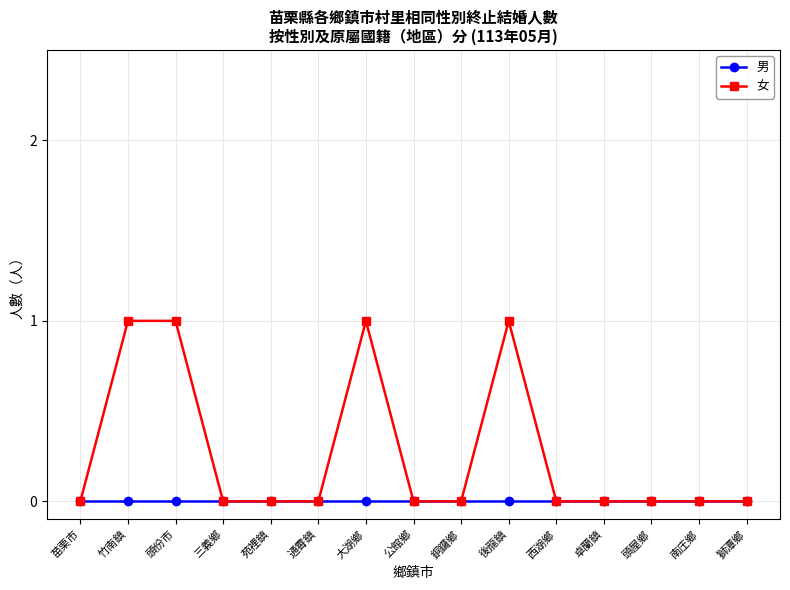

Reading left to right, list all the values displayed in this chart.

男: 0	0	0	0	0	0	0	0	0	0	0	0	0	0	0
女: 0	1	1	0	0	0	1	0	0	1	0	0	0	0	0